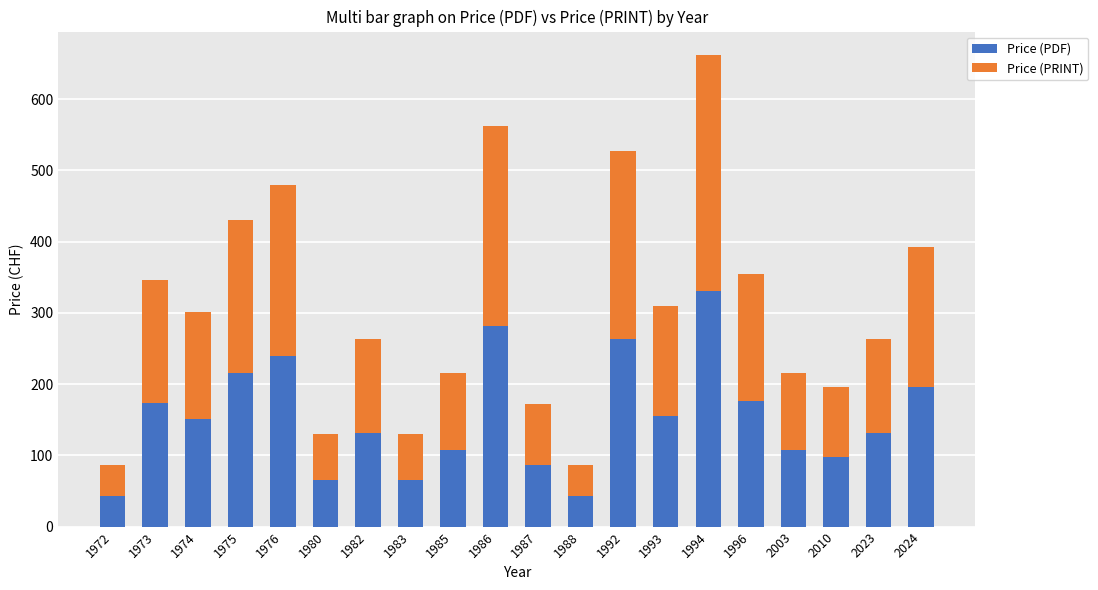

What are all the series names shown in the legend?

Price (PDF), Price (PRINT)